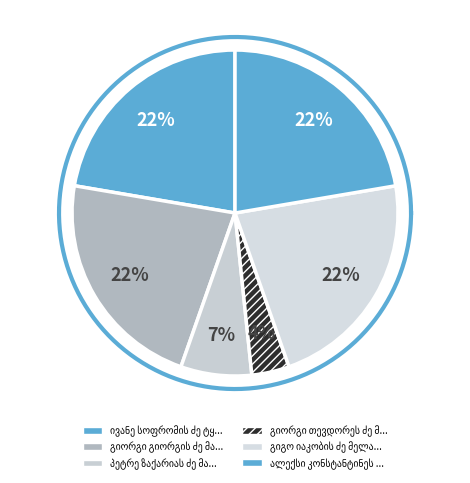

How many slices are in this pie chart?

6